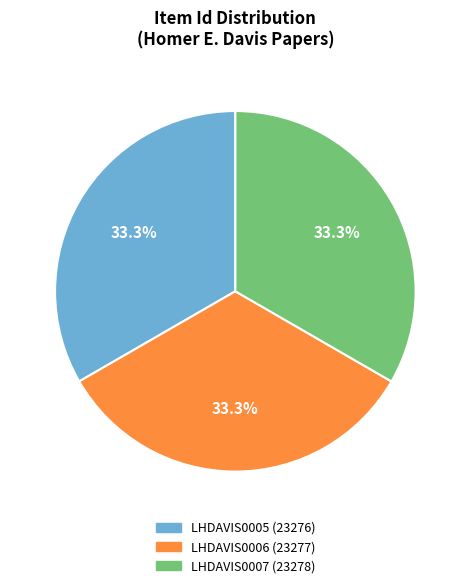

To the nearest percent, what portion does LHDAVIS0005 (23276) represent?

33%